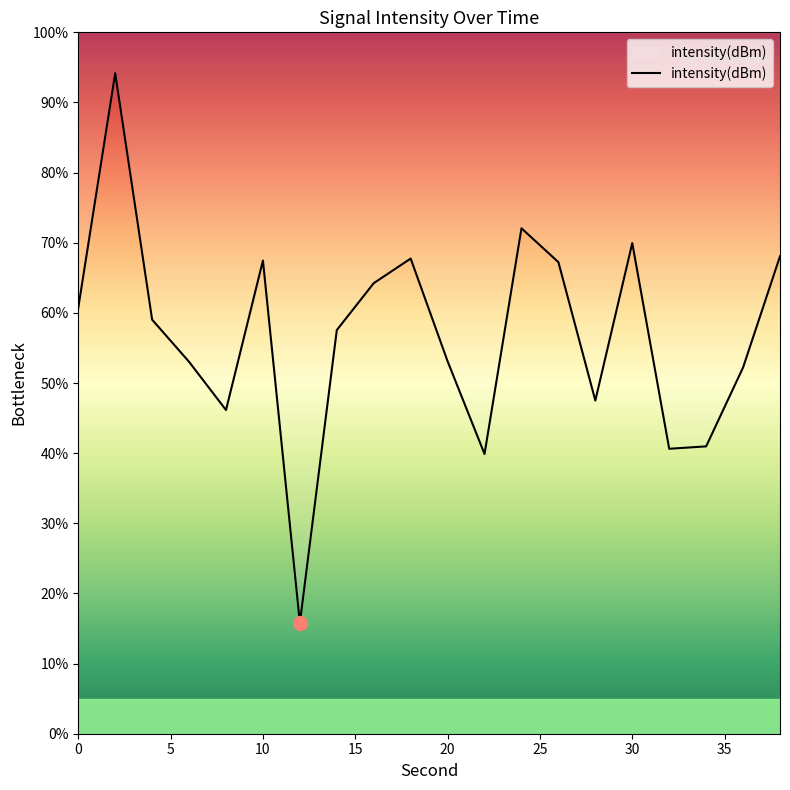

List the labels in order of value, smallest first.

12, 22, 32, 34, 8, 28, 36, 6, 20, 14, 4, 0, 16, 26, 10, 18, 38, 30, 24, 2